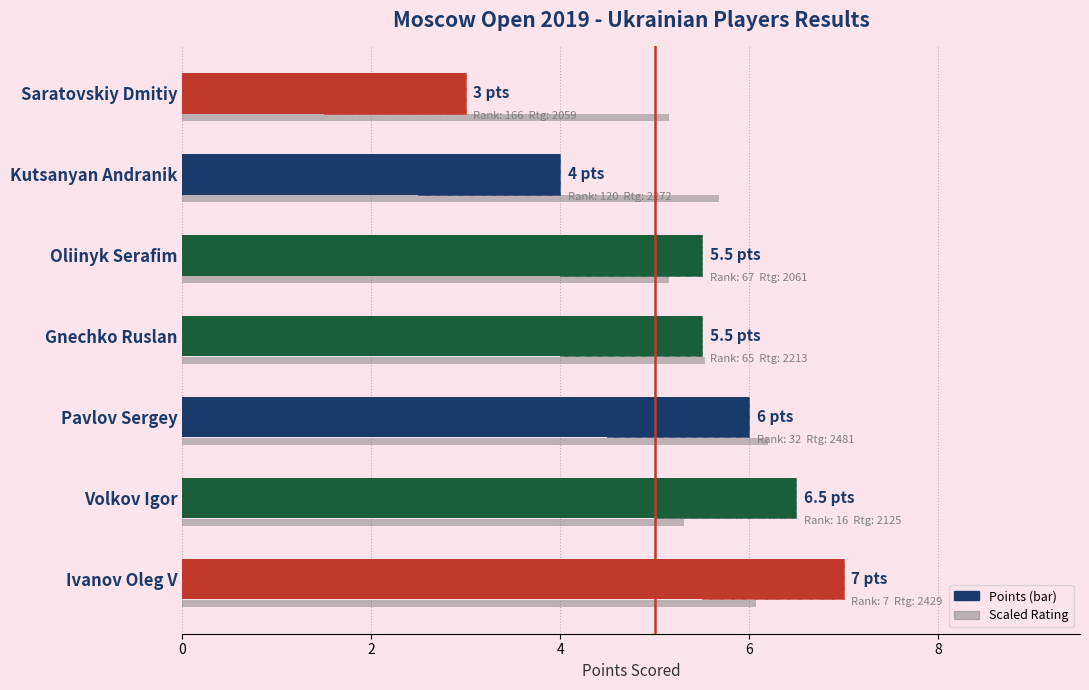

True or false: the data shows 0.9 at 6.

False